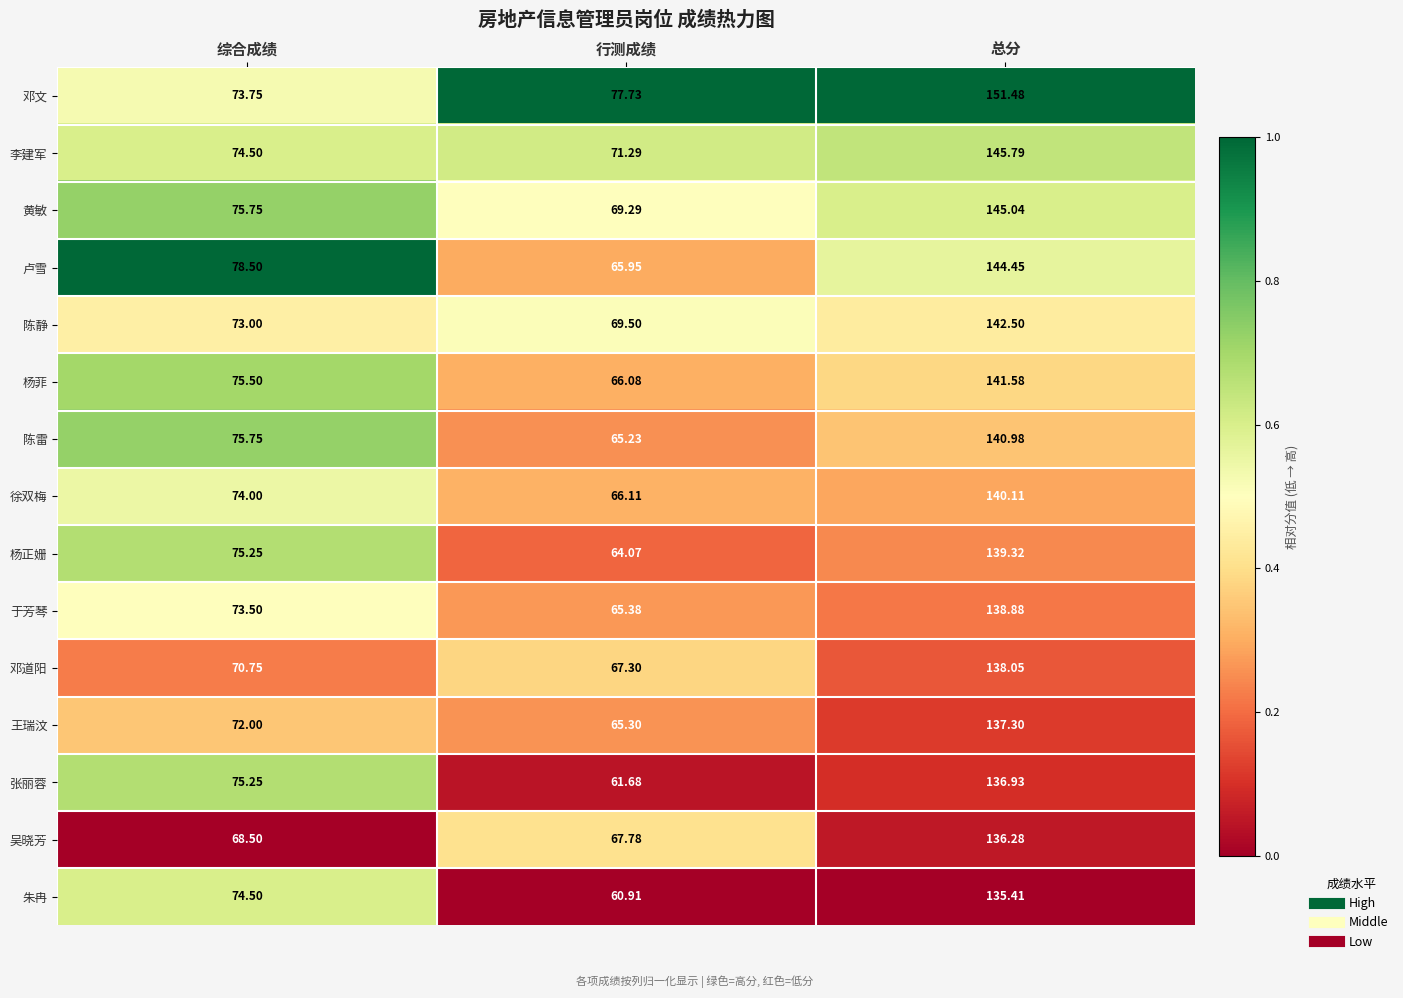

Which label corresponds to the smallest value in the chart?

行测成绩